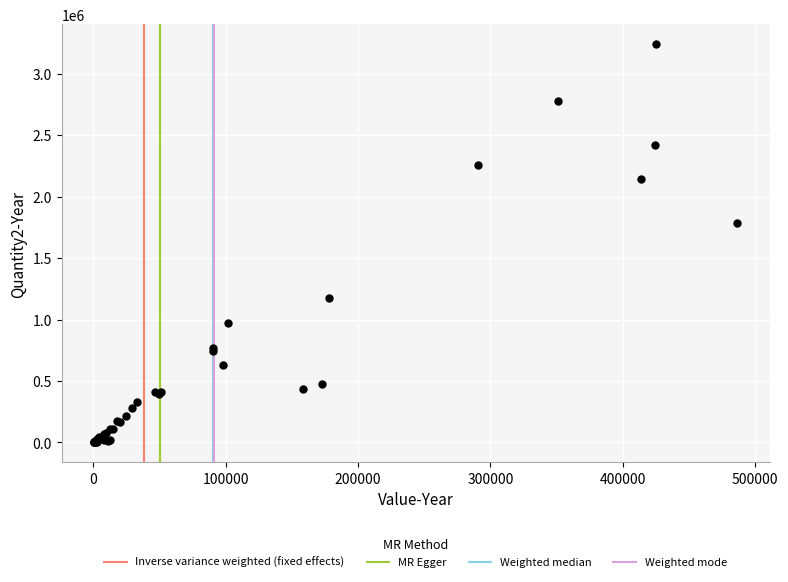

What Y value in the scatter plot is closest to 1619100?

1783499